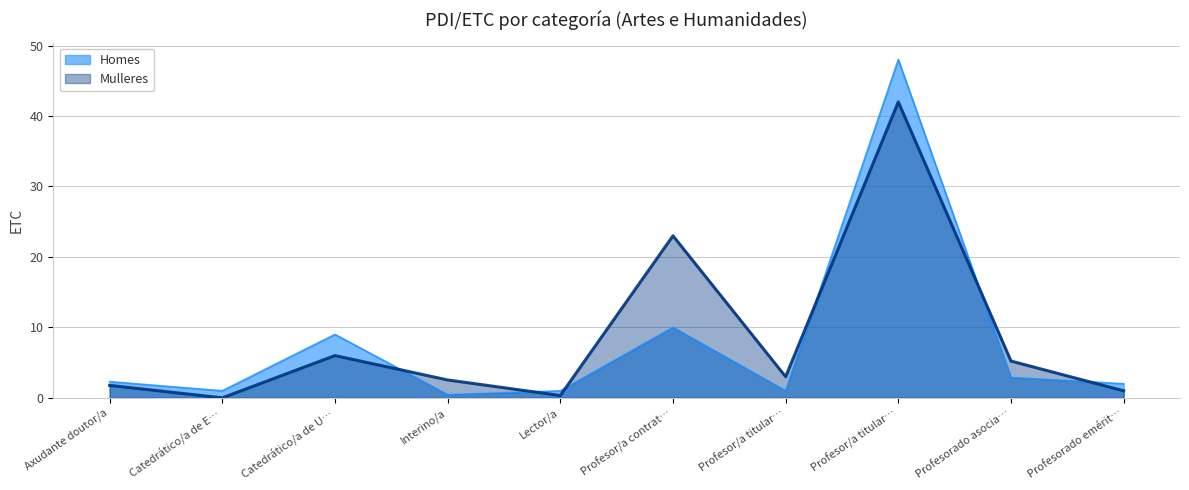

Where is the first local maximum for Mulleres?

Catedrático/a de U…